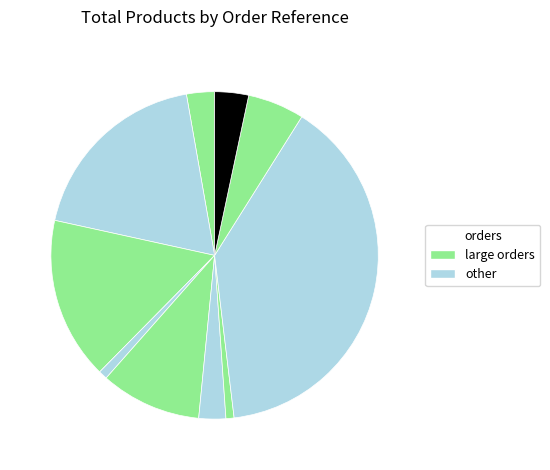

Is there a majority slice in this chart?

No